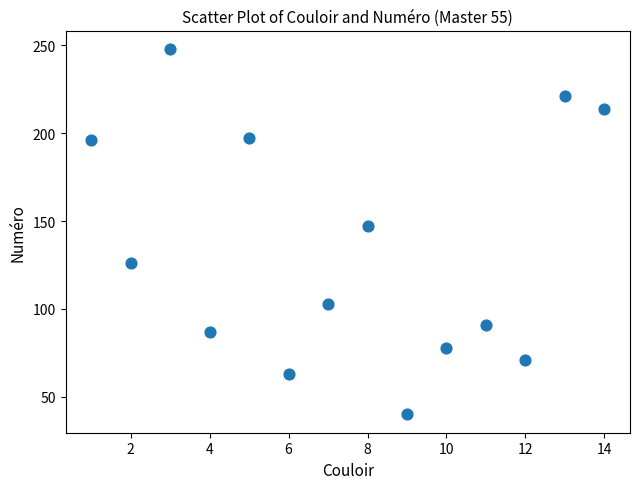

What Y value in the scatter plot is closest to 144?

147